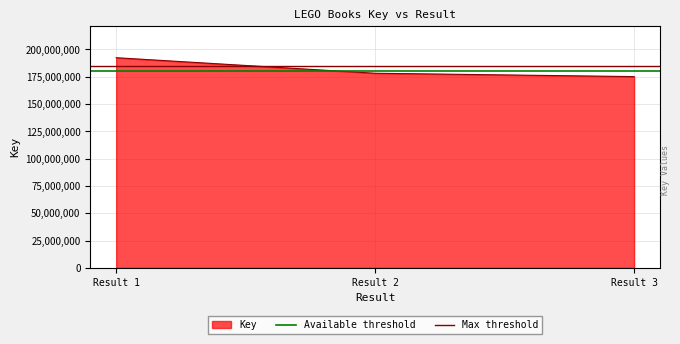

The Max threshold series shows 185000000 at Result 1. True or false?

True